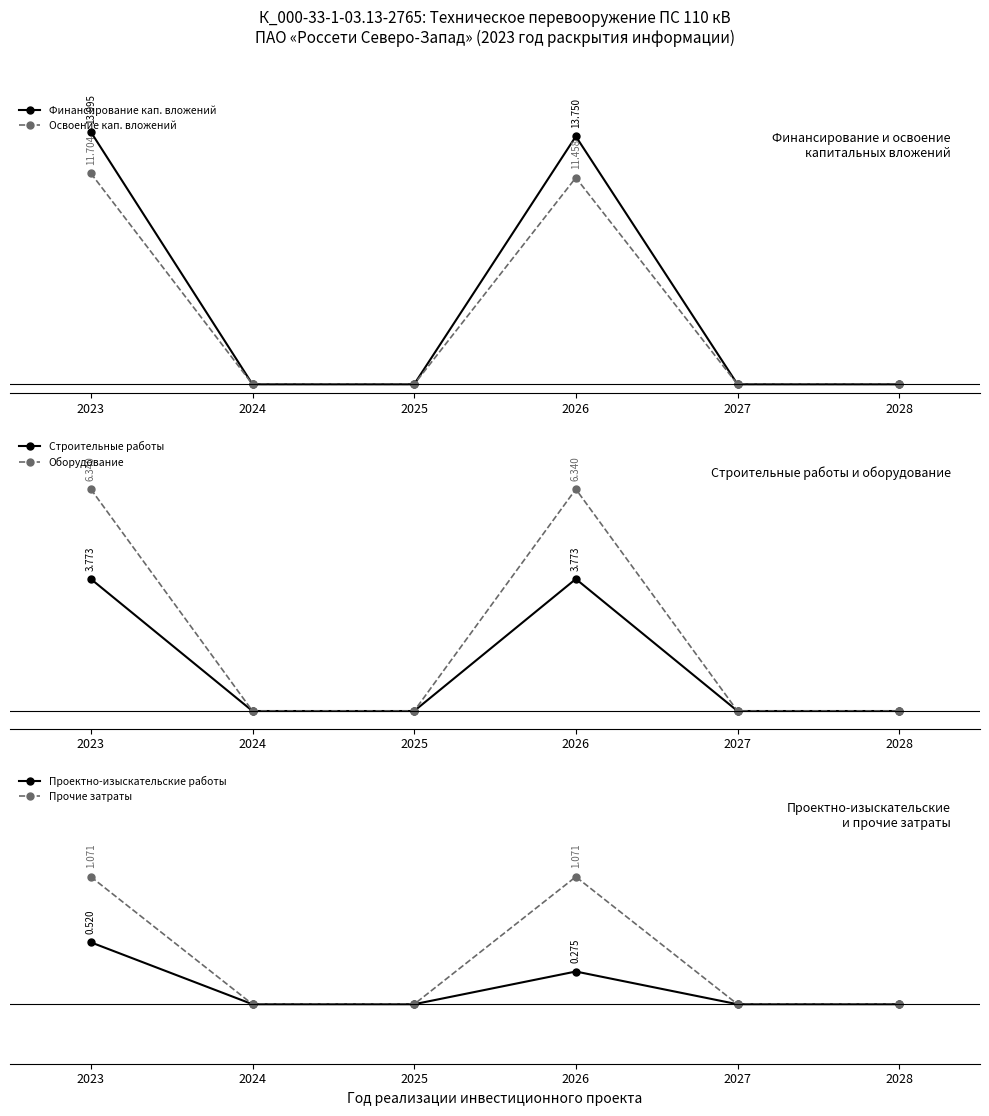

What value does the Строительные работы series have at 2026?

3.8